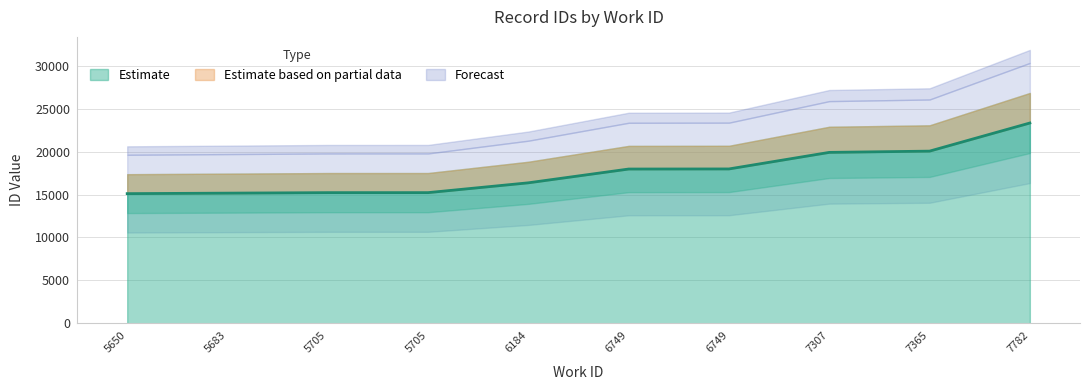

List the labels in order of value, largest first.

7782, 7365, 7307, 6749, 6749, 6184, 5705, 5705, 5683, 5650